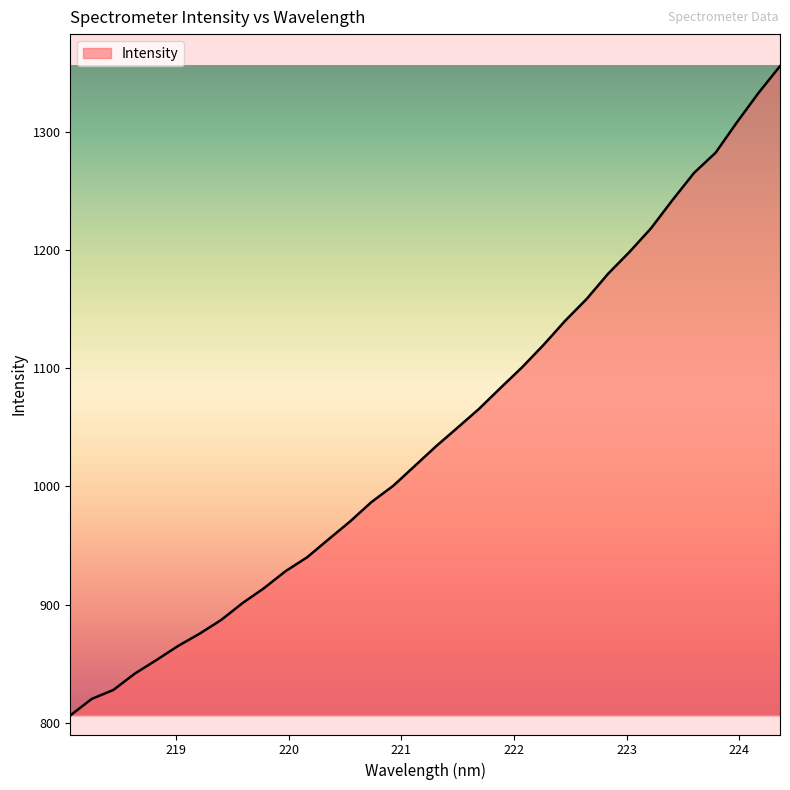

Does the chart have visible grid lines?

No